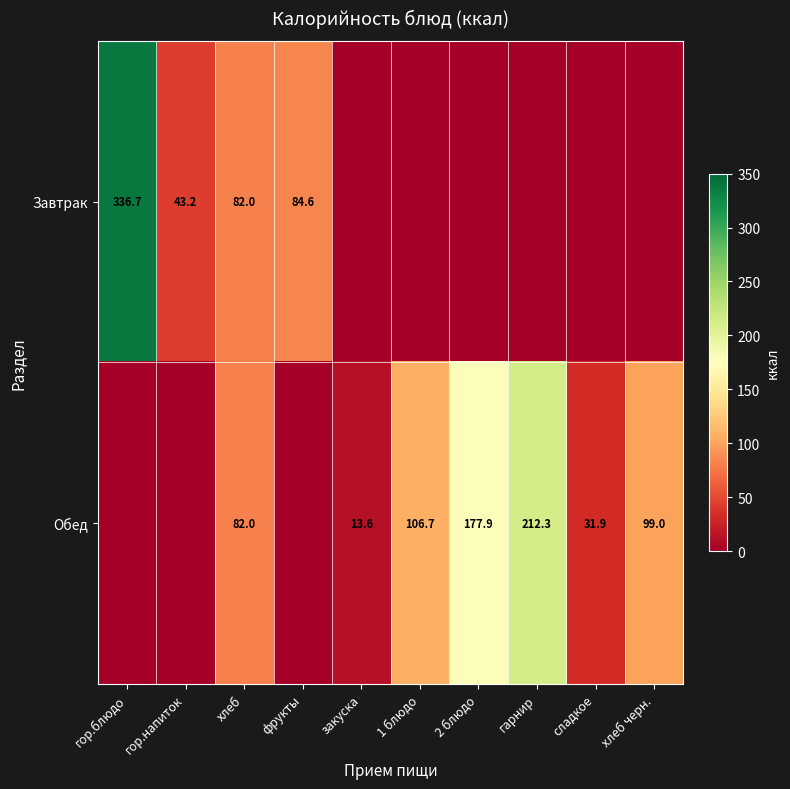

True or false: Завтрак has a value of 145.1 at фрукты.

False